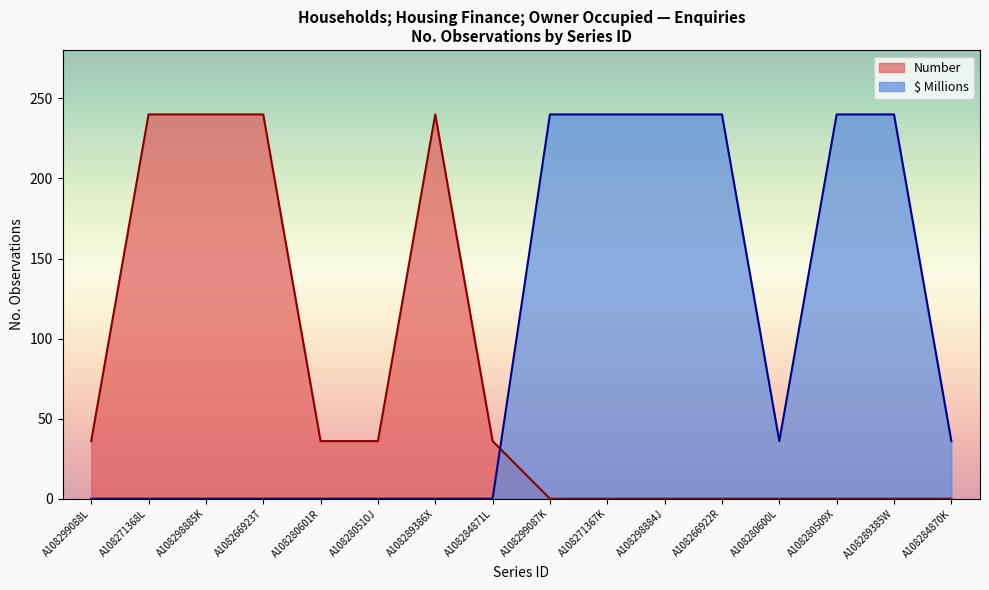

True or false: No. Obs. has more than 1 points higher than both neighbors.

False